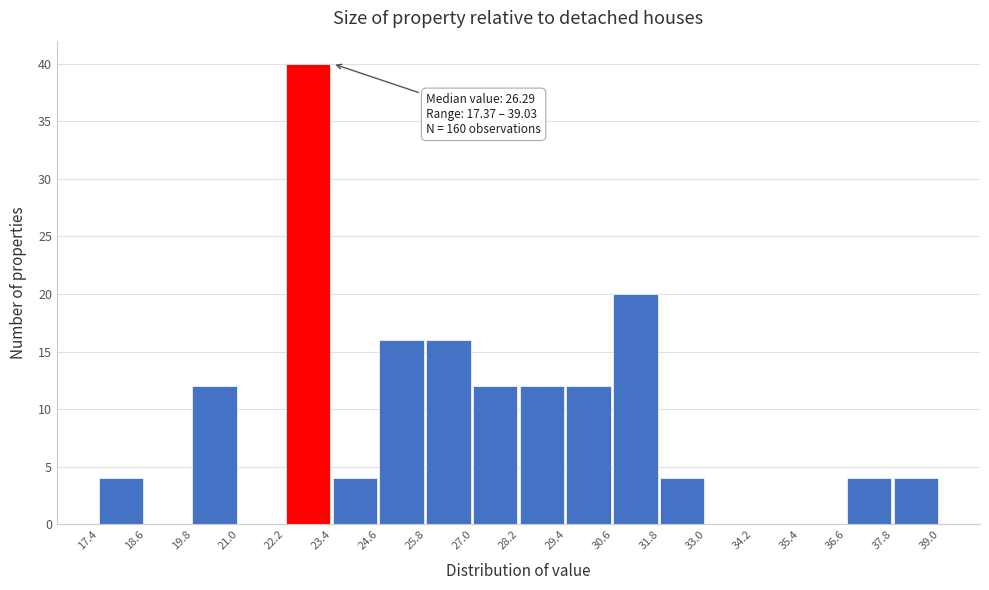

Which range on the x-axis has the tallest bar?

22.2 to 23.4